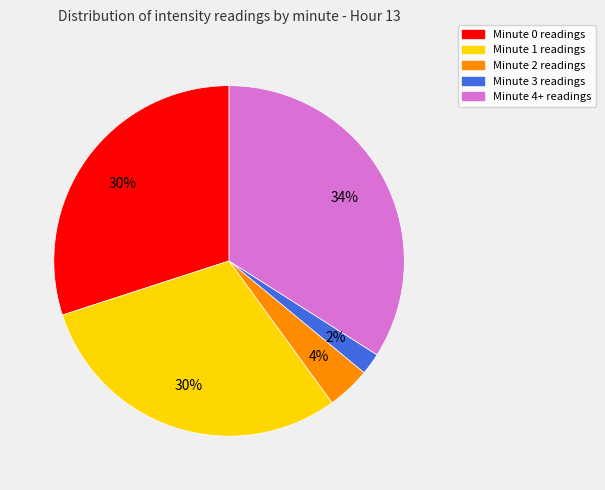

To the nearest percent, what is the difference between the Minute 0 and Minute 3 slice percentages?

28%